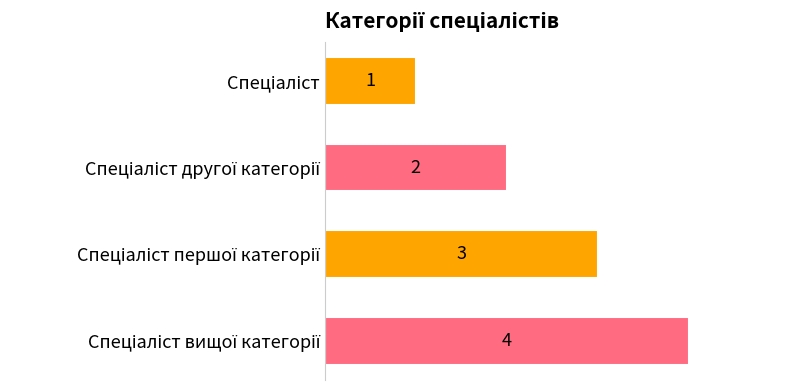

What is the sum of all values?

10